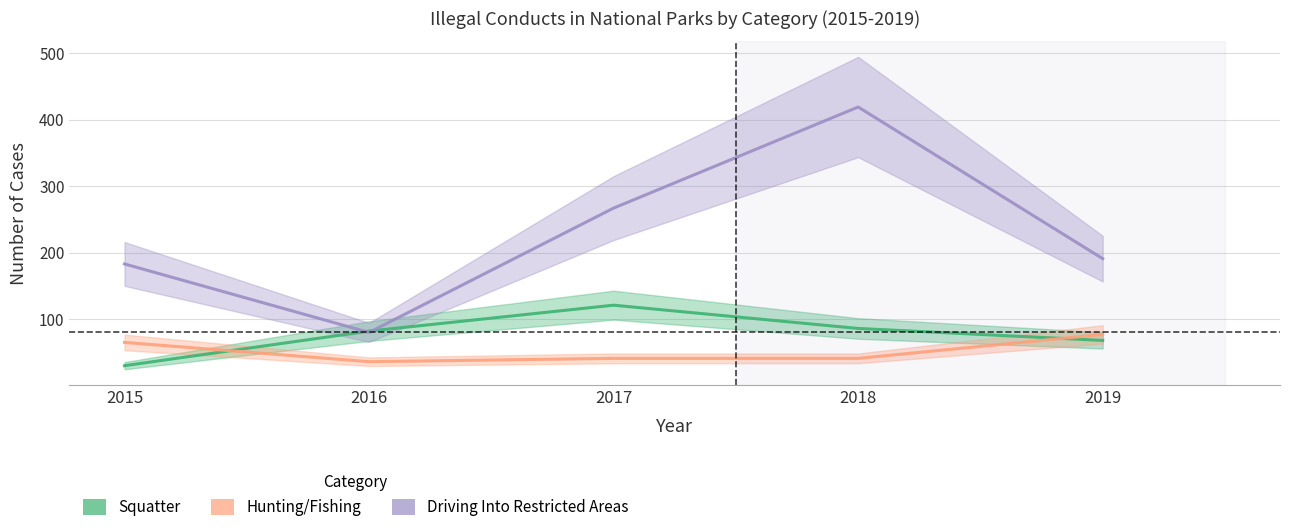

What is the greatest value displayed?

419